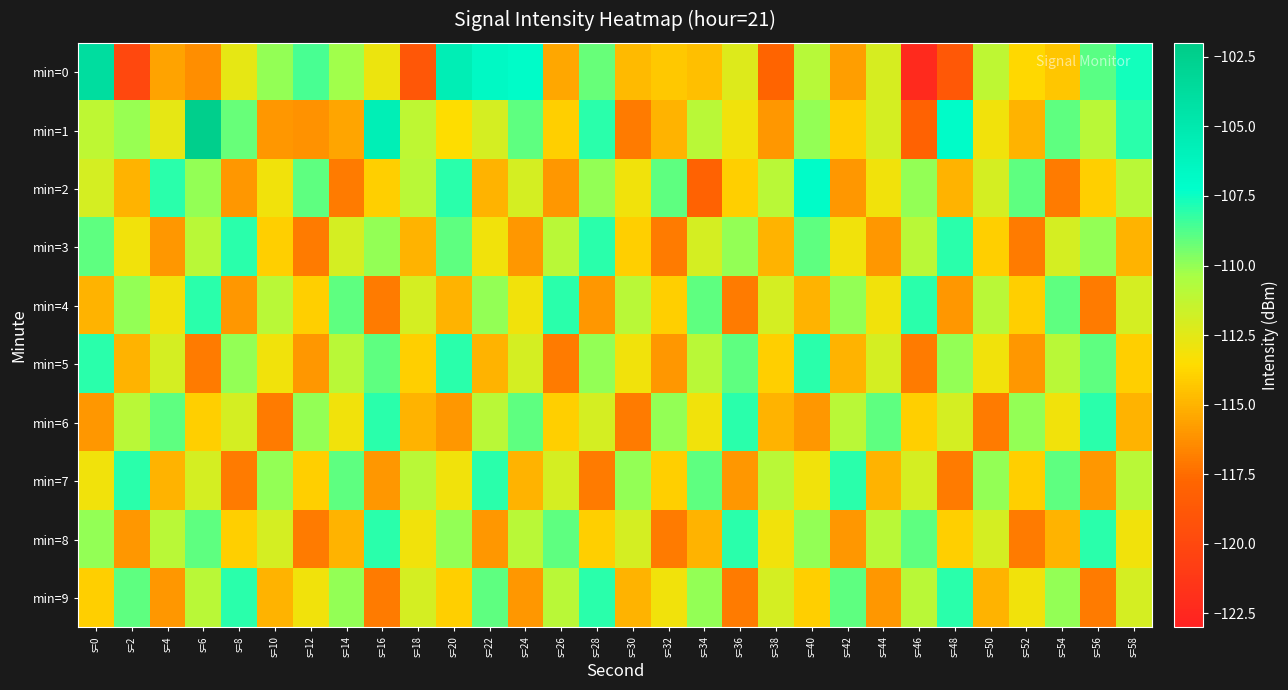

Reading left to right, extract all data points from this chart.

min=0: s=0=-103.8	s=2=-120.0	s=4=-115.6	s=6=-116.3	s=8=-112.6	s=10=-110.0	s=12=-108.6	s=14=-110.3	s=16=-112.9	s=18=-118.9	s=20=-105.6	s=22=-106.7	s=24=-106.9	s=26=-115.4	s=28=-109.2	s=30=-114.8	s=32=-114.3	s=34=-114.6	s=36=-112.3	s=38=-117.9	s=40=-110.9	s=42=-115.7	s=44=-112.1	s=46=-122.3	s=48=-118.8	s=50=-111.1	s=52=-113.7	s=54=-114.4	s=56=-108.9	s=58=-107.6
min=1: s=0=-111.1	s=2=-110.1	s=4=-112.7	s=6=-102.4	s=8=-109.2	s=10=-116.0	s=12=-116.2	s=14=-115.5	s=16=-105.7	s=18=-111.2	s=20=-113.5	s=22=-112.0	s=24=-109.0	s=26=-114.0	s=28=-108.0	s=30=-117.0	s=32=-115.0	s=34=-111.0	s=36=-113.0	s=38=-116.0	s=40=-110.0	s=42=-114.0	s=44=-112.0	s=46=-118.0	s=48=-107.0	s=50=-113.0	s=52=-115.0	s=54=-109.0	s=56=-111.0	s=58=-108.0
min=2: s=0=-112.0	s=2=-115.0	s=4=-108.0	s=6=-110.0	s=8=-116.0	s=10=-113.0	s=12=-109.0	s=14=-117.0	s=16=-114.0	s=18=-111.0	s=20=-108.0	s=22=-115.0	s=24=-112.0	s=26=-116.0	s=28=-110.0	s=30=-113.0	s=32=-109.0	s=34=-118.0	s=36=-114.0	s=38=-111.0	s=40=-107.0	s=42=-116.0	s=44=-113.0	s=46=-110.0	s=48=-115.0	s=50=-112.0	s=52=-109.0	s=54=-117.0	s=56=-114.0	s=58=-111.0
min=3: s=0=-109.0	s=2=-113.0	s=4=-116.0	s=6=-111.0	s=8=-108.0	s=10=-114.0	s=12=-117.0	s=14=-112.0	s=16=-110.0	s=18=-115.0	s=20=-109.0	s=22=-113.0	s=24=-116.0	s=26=-111.0	s=28=-108.0	s=30=-114.0	s=32=-117.0	s=34=-112.0	s=36=-110.0	s=38=-115.0	s=40=-109.0	s=42=-113.0	s=44=-116.0	s=46=-111.0	s=48=-108.0	s=50=-114.0	s=52=-117.0	s=54=-112.0	s=56=-110.0	s=58=-115.0
min=4: s=0=-115.0	s=2=-110.0	s=4=-113.0	s=6=-108.0	s=8=-116.0	s=10=-111.0	s=12=-114.0	s=14=-109.0	s=16=-117.0	s=18=-112.0	s=20=-115.0	s=22=-110.0	s=24=-113.0	s=26=-108.0	s=28=-116.0	s=30=-111.0	s=32=-114.0	s=34=-109.0	s=36=-117.0	s=38=-112.0	s=40=-115.0	s=42=-110.0	s=44=-113.0	s=46=-108.0	s=48=-116.0	s=50=-111.0	s=52=-114.0	s=54=-109.0	s=56=-117.0	s=58=-112.0
min=5: s=0=-108.0	s=2=-115.0	s=4=-112.0	s=6=-117.0	s=8=-110.0	s=10=-113.0	s=12=-116.0	s=14=-111.0	s=16=-109.0	s=18=-114.0	s=20=-108.0	s=22=-115.0	s=24=-112.0	s=26=-117.0	s=28=-110.0	s=30=-113.0	s=32=-116.0	s=34=-111.0	s=36=-109.0	s=38=-114.0	s=40=-108.0	s=42=-115.0	s=44=-112.0	s=46=-117.0	s=48=-110.0	s=50=-113.0	s=52=-116.0	s=54=-111.0	s=56=-109.0	s=58=-114.0
min=6: s=0=-116.0	s=2=-111.0	s=4=-109.0	s=6=-114.0	s=8=-112.0	s=10=-117.0	s=12=-110.0	s=14=-113.0	s=16=-108.0	s=18=-115.0	s=20=-116.0	s=22=-111.0	s=24=-109.0	s=26=-114.0	s=28=-112.0	s=30=-117.0	s=32=-110.0	s=34=-113.0	s=36=-108.0	s=38=-115.0	s=40=-116.0	s=42=-111.0	s=44=-109.0	s=46=-114.0	s=48=-112.0	s=50=-117.0	s=52=-110.0	s=54=-113.0	s=56=-108.0	s=58=-115.0
min=7: s=0=-113.0	s=2=-108.0	s=4=-115.0	s=6=-112.0	s=8=-117.0	s=10=-110.0	s=12=-114.0	s=14=-109.0	s=16=-116.0	s=18=-111.0	s=20=-113.0	s=22=-108.0	s=24=-115.0	s=26=-112.0	s=28=-117.0	s=30=-110.0	s=32=-114.0	s=34=-109.0	s=36=-116.0	s=38=-111.0	s=40=-113.0	s=42=-108.0	s=44=-115.0	s=46=-112.0	s=48=-117.0	s=50=-110.0	s=52=-114.0	s=54=-109.0	s=56=-116.0	s=58=-111.0
min=8: s=0=-110.0	s=2=-116.0	s=4=-111.0	s=6=-109.0	s=8=-114.0	s=10=-112.0	s=12=-117.0	s=14=-115.0	s=16=-108.0	s=18=-113.0	s=20=-110.0	s=22=-116.0	s=24=-111.0	s=26=-109.0	s=28=-114.0	s=30=-112.0	s=32=-117.0	s=34=-115.0	s=36=-108.0	s=38=-113.0	s=40=-110.0	s=42=-116.0	s=44=-111.0	s=46=-109.0	s=48=-114.0	s=50=-112.0	s=52=-117.0	s=54=-115.0	s=56=-108.0	s=58=-113.0
min=9: s=0=-114.0	s=2=-109.0	s=4=-116.0	s=6=-111.0	s=8=-108.0	s=10=-115.0	s=12=-113.0	s=14=-110.0	s=16=-117.0	s=18=-112.0	s=20=-114.0	s=22=-109.0	s=24=-116.0	s=26=-111.0	s=28=-108.0	s=30=-115.0	s=32=-113.0	s=34=-110.0	s=36=-117.0	s=38=-112.0	s=40=-114.0	s=42=-109.0	s=44=-116.0	s=46=-111.0	s=48=-108.0	s=50=-115.0	s=52=-113.0	s=54=-110.0	s=56=-117.0	s=58=-112.0